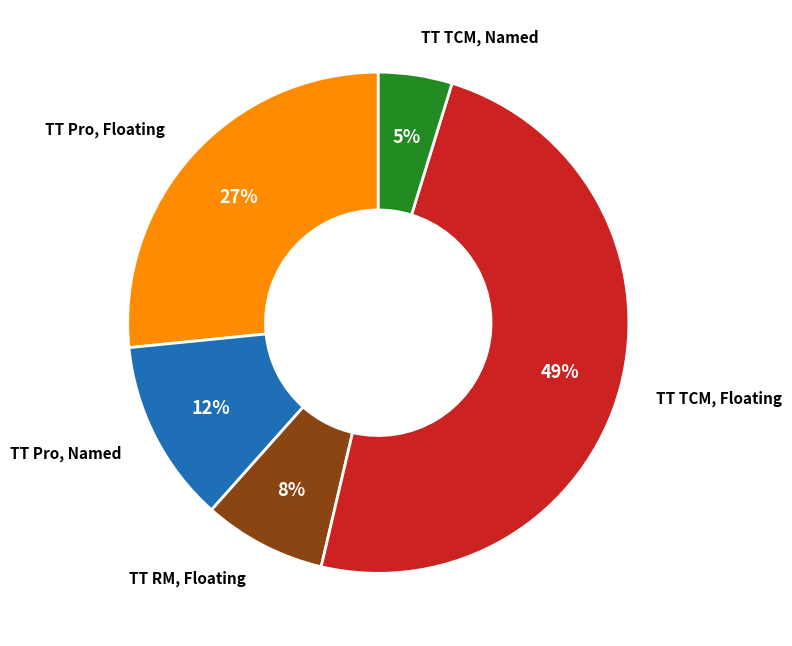

To the nearest percent, what is the difference between the largest and smallest slice percentages?

44%